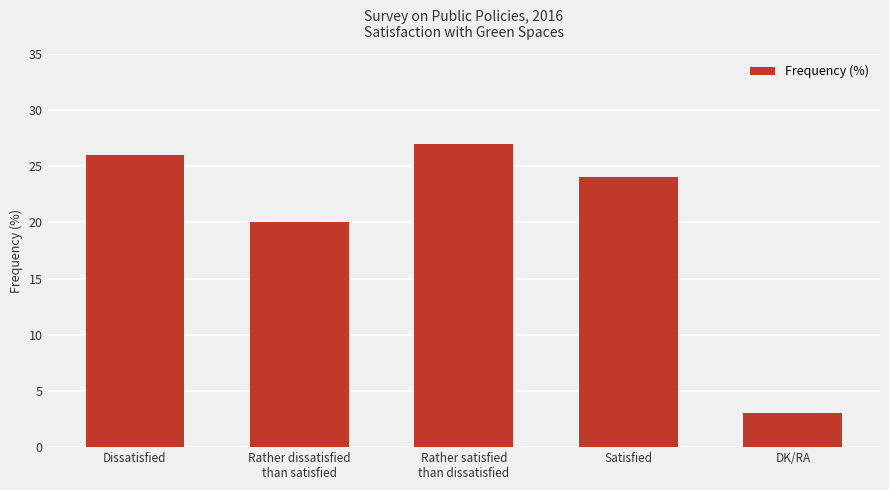

What is the difference between the values at DK/RA and Rather dissatisfied
than satisfied?

17